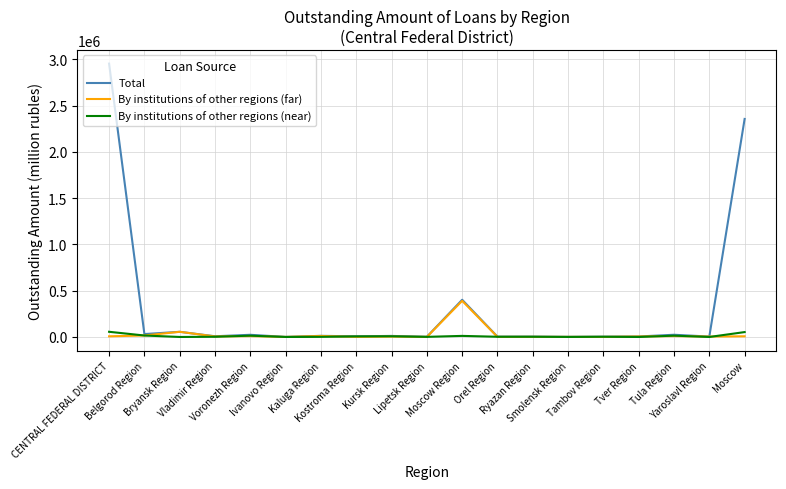

Count the number of data series in this chart.

3